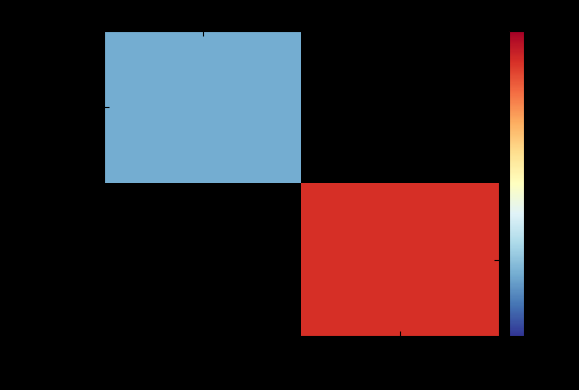

List the labels in order of 7dfa528d… value, smallest first.

-1, 1